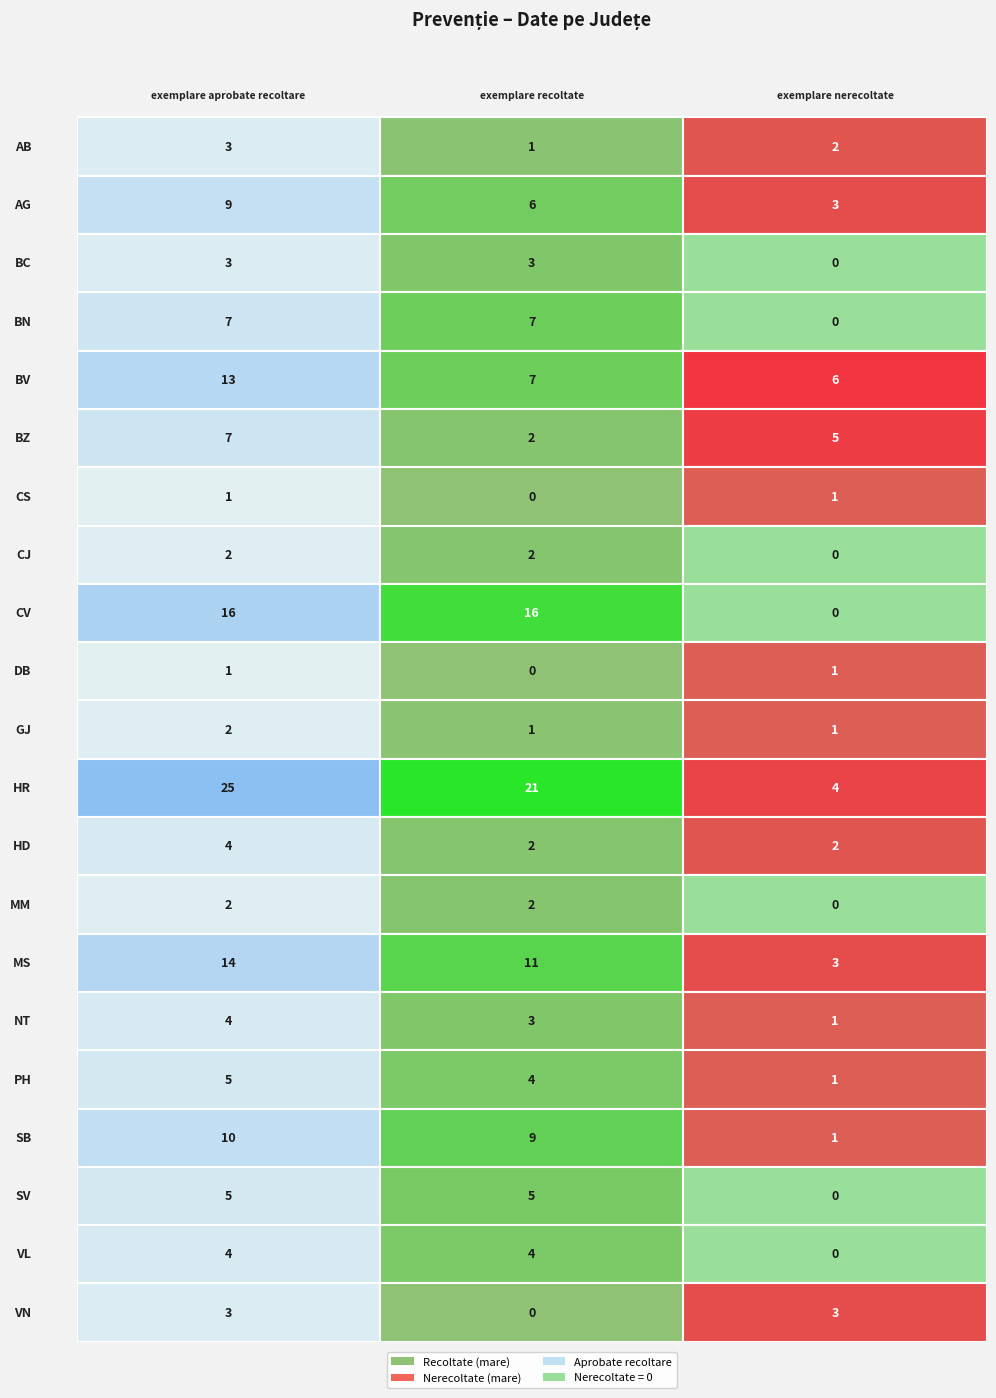

What is the spread (max minus min) of values at 1?

21